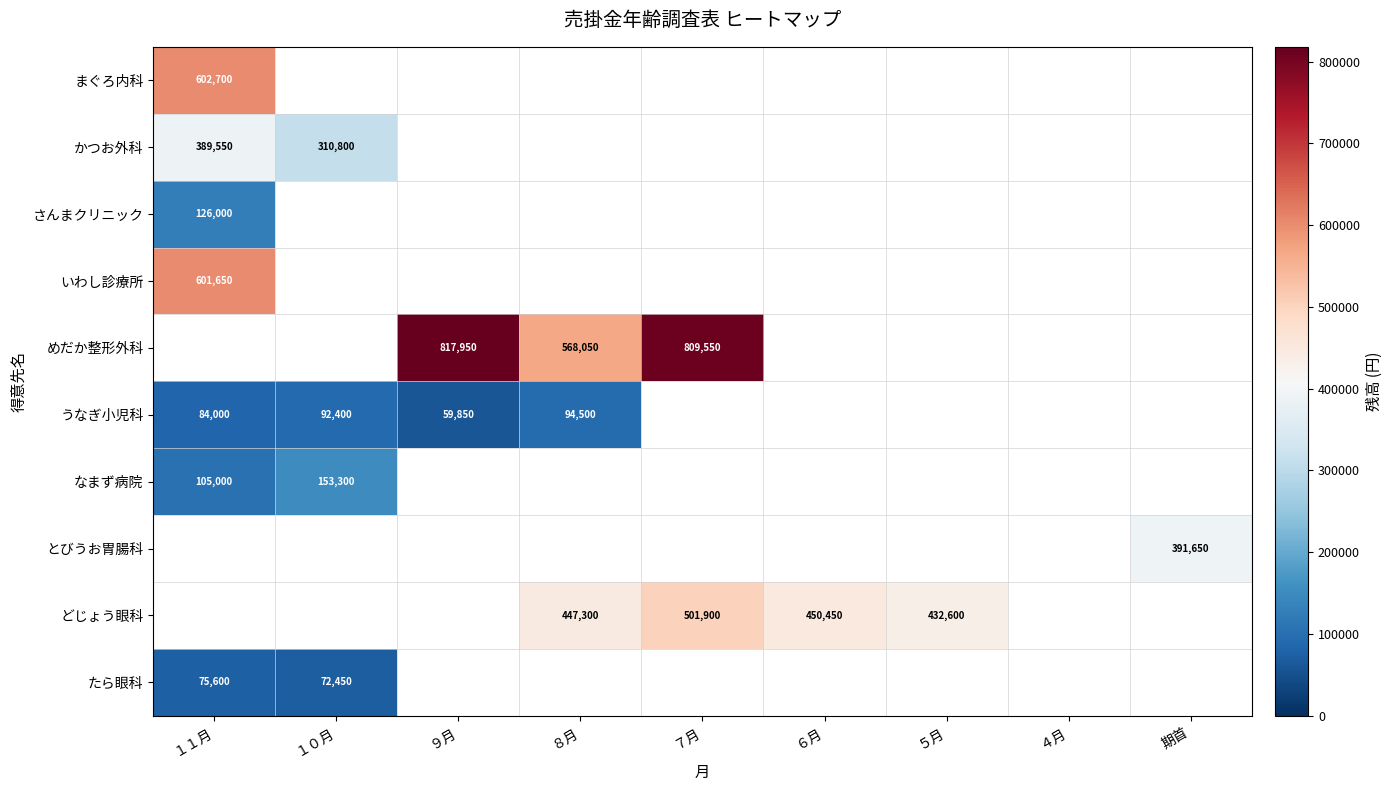

The value of とびうお胃腸科 at 期首 is 391650. True or false?

True